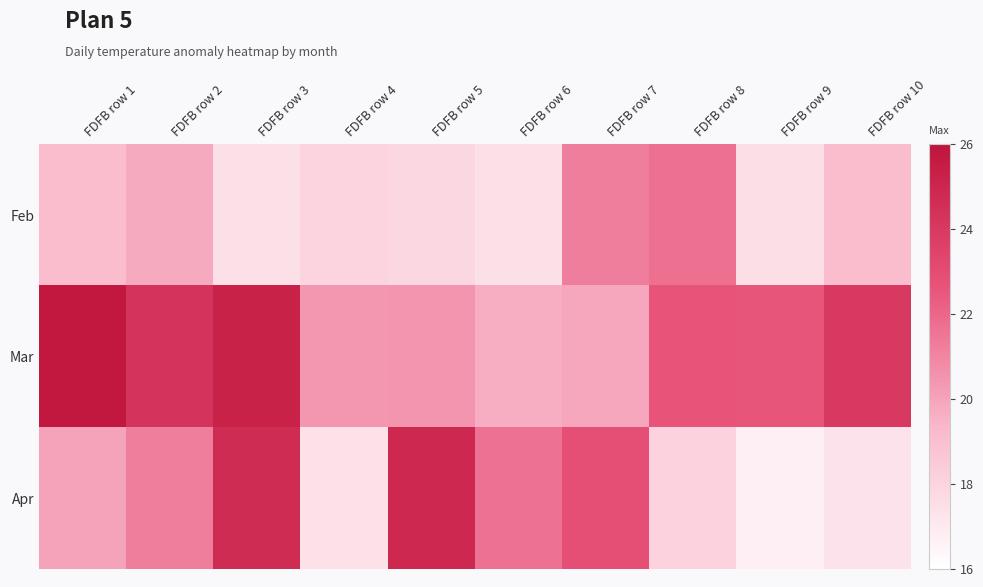

Reading right to left, list all the values displayed in this chart.

Feb: FDFB row 10=19.1	FDFB row 9=17.5	FDFB row 8=21.7	FDFB row 7=21.2	FDFB row 6=17.5	FDFB row 5=17.8	FDFB row 4=18.0	FDFB row 3=17.4	FDFB row 2=19.8	FDFB row 1=19.1
Mar: FDFB row 10=24.0	FDFB row 9=22.6	FDFB row 8=22.7	FDFB row 7=19.9	FDFB row 6=19.7	FDFB row 5=20.5	FDFB row 4=20.4	FDFB row 3=25.2	FDFB row 2=24.3	FDFB row 1=25.8
Apr: FDFB row 10=17.4	FDFB row 9=16.8	FDFB row 8=18.1	FDFB row 7=22.9	FDFB row 6=21.7	FDFB row 5=24.9	FDFB row 4=17.4	FDFB row 3=24.7	FDFB row 2=21.3	FDFB row 1=20.0